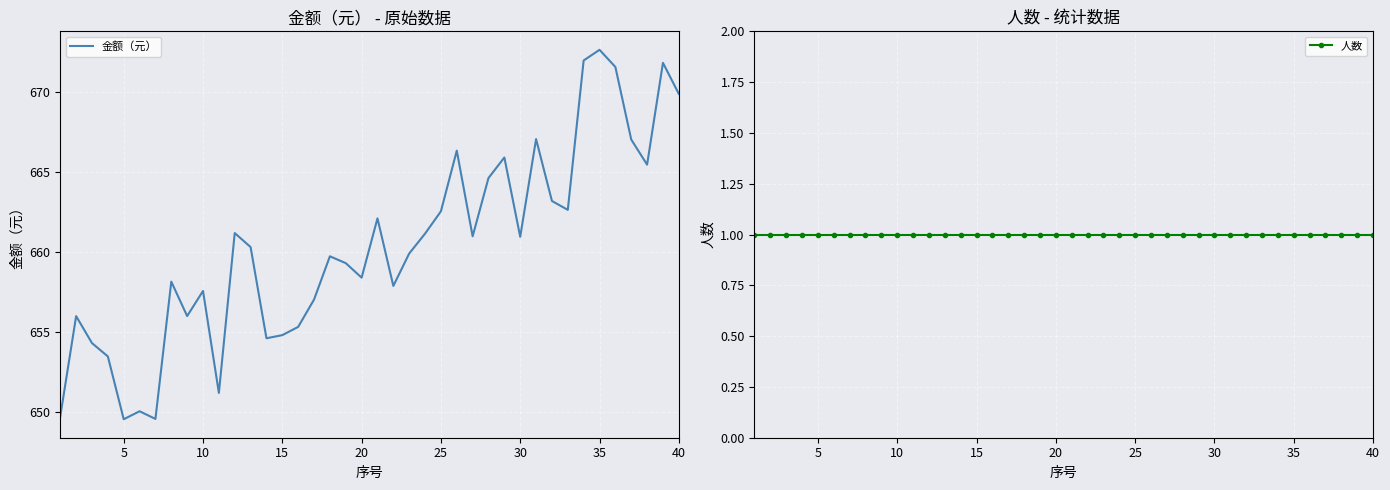

At which label does 金额（元） reach its peak?

35